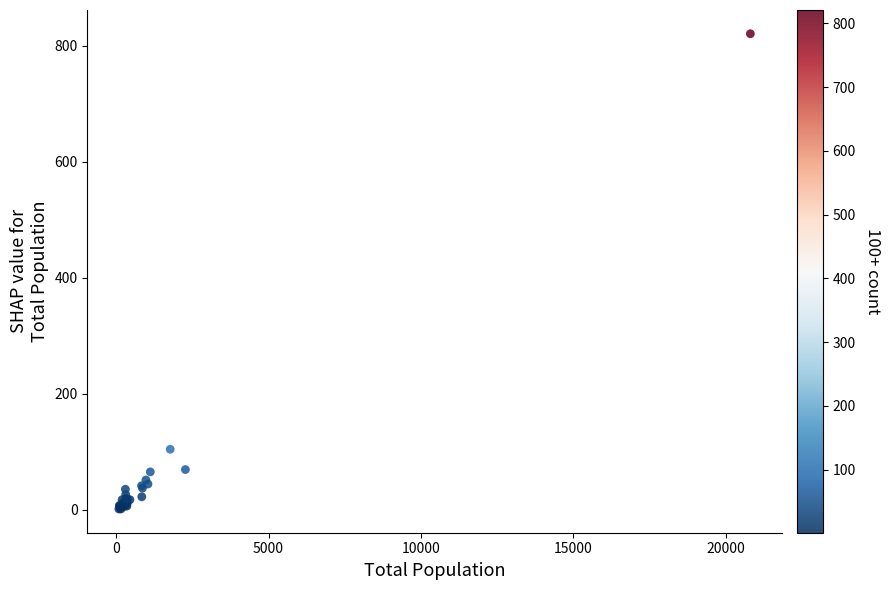

What Y value in the scatter plot is closest to 411?

104